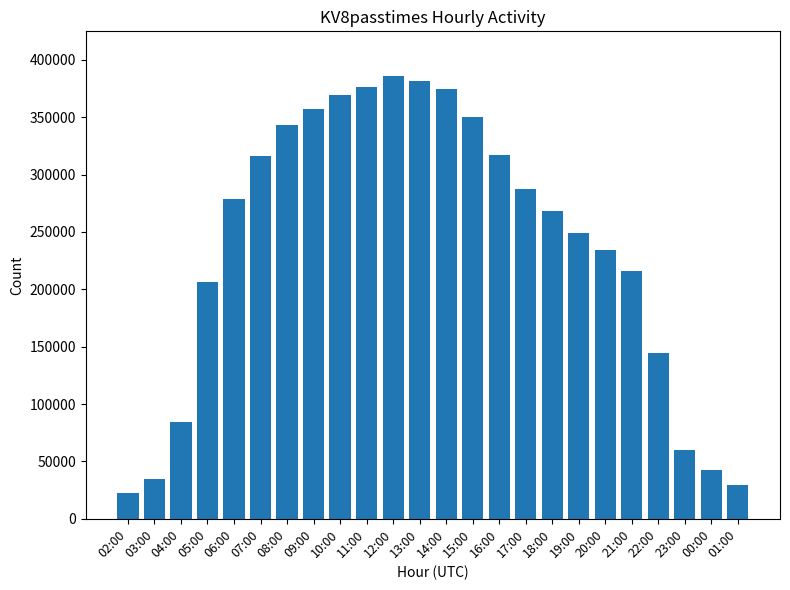

What is the difference between the maximum and minimum values?

363858